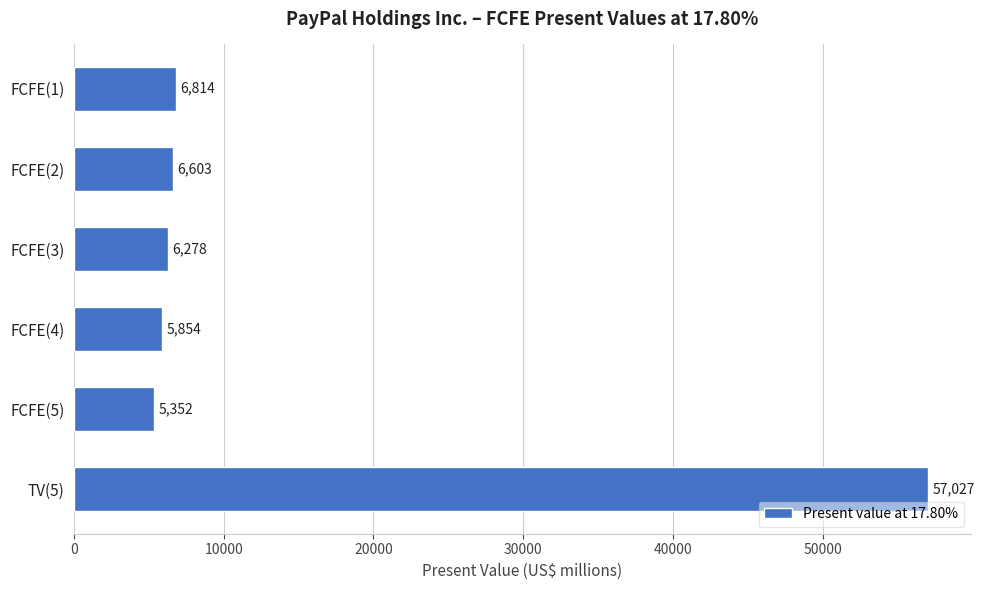

Reading bottom to top, transcribe all the data shown in this chart.

TV(5)=57027	FCFE(5)=5352	FCFE(4)=5854	FCFE(3)=6278	FCFE(2)=6603	FCFE(1)=6814